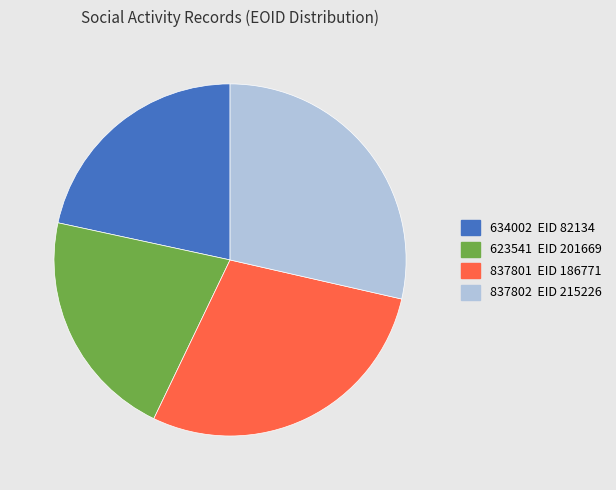

Does any single category account for the majority?

No